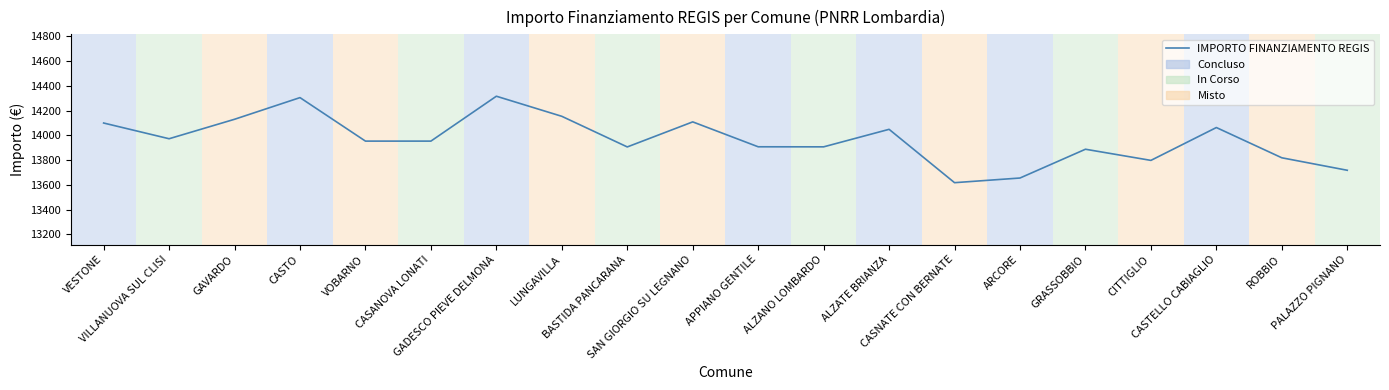

Is it true that the value at VOBARNO is 13953.2?

True